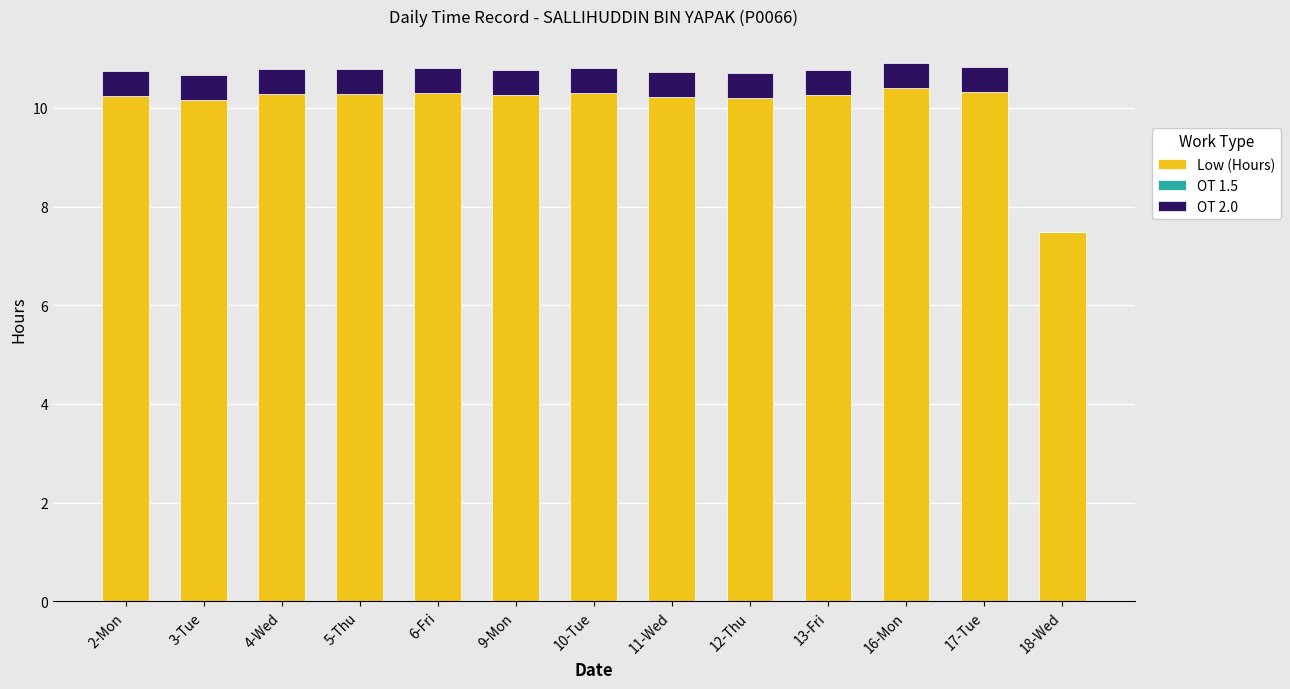

Count the number of categories in the chart.

13